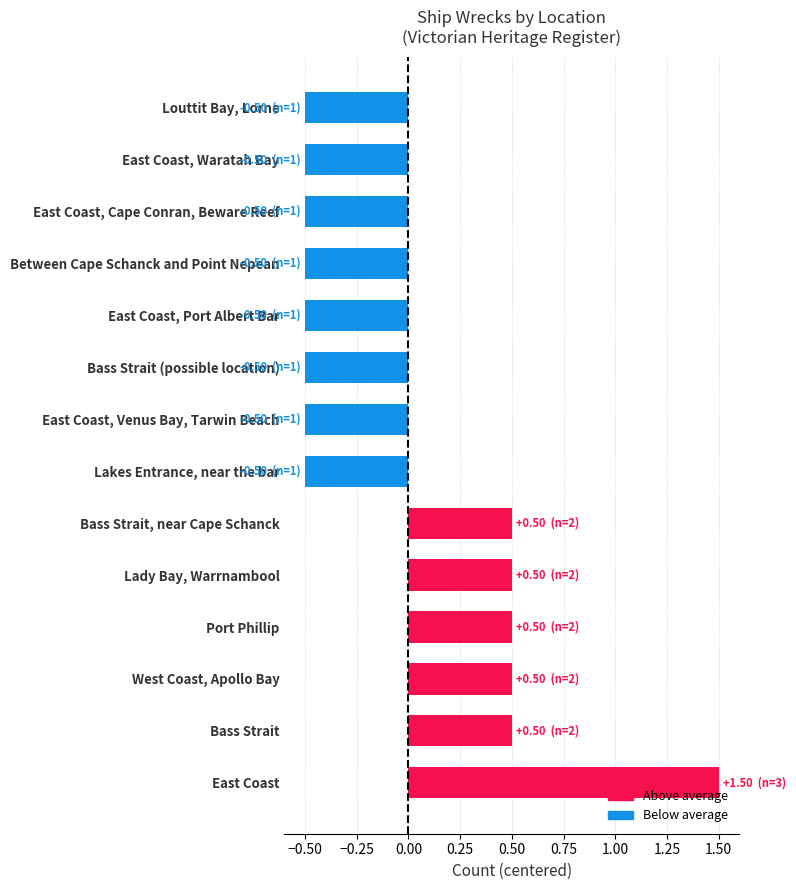

Reading bottom to top, transcribe all the data shown in this chart.

1.5	0.5	0.5	0.5	0.5	0.5	-0.5	-0.5	-0.5	-0.5	-0.5	-0.5	-0.5	-0.5